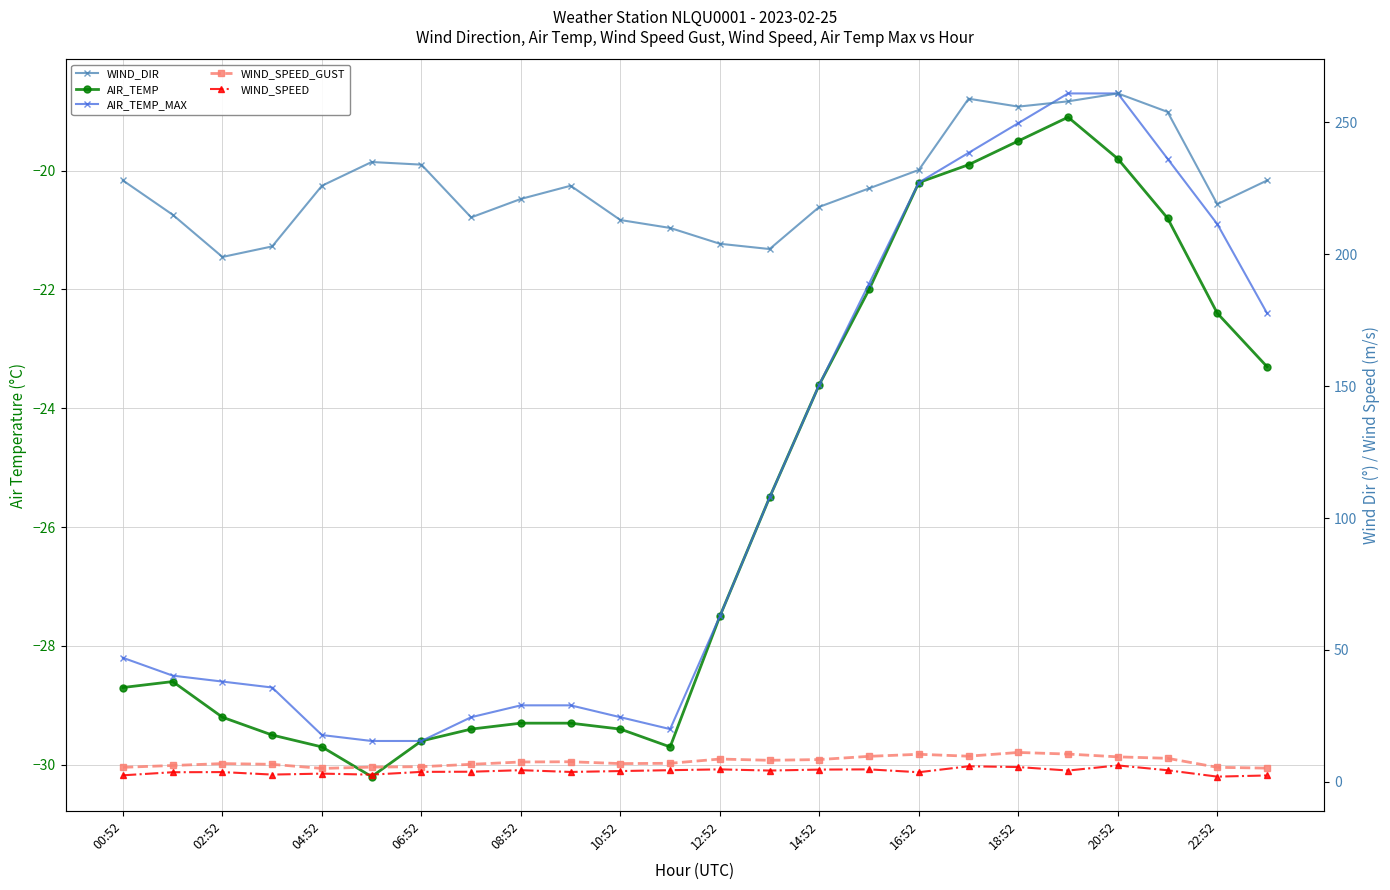

Between 18 and 13, which is larger?

18